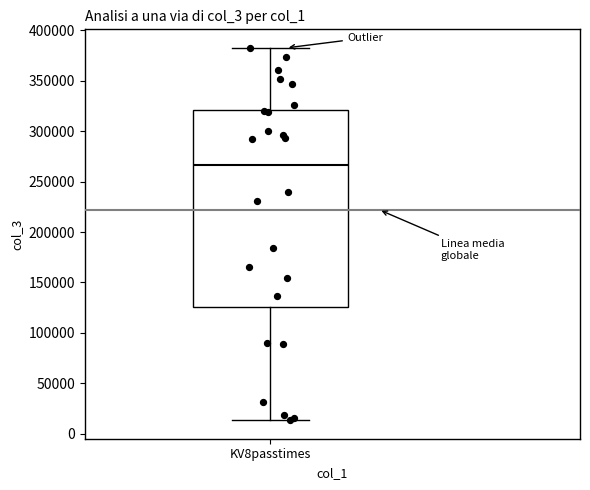

Read this box plot against the y-axis: the position of the median line, the range covered by the box, and the ends of both whiskers. The values are not printed on the chart, so give them approximately, as read against the axis.

median 265000, box 125000 to 320000, whiskers 15000 to 380000